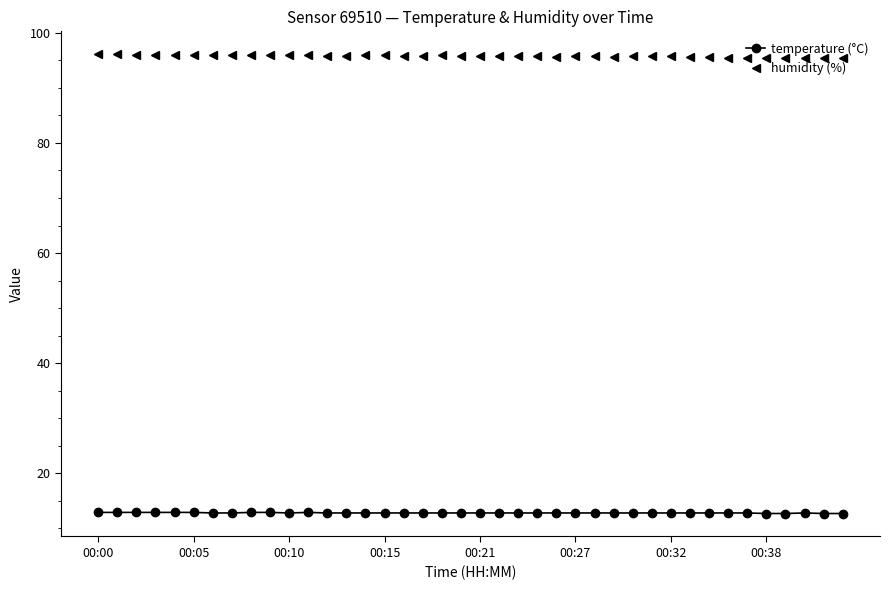

What is the value of the temperature (°C) point at the 12th from the left?

12.9